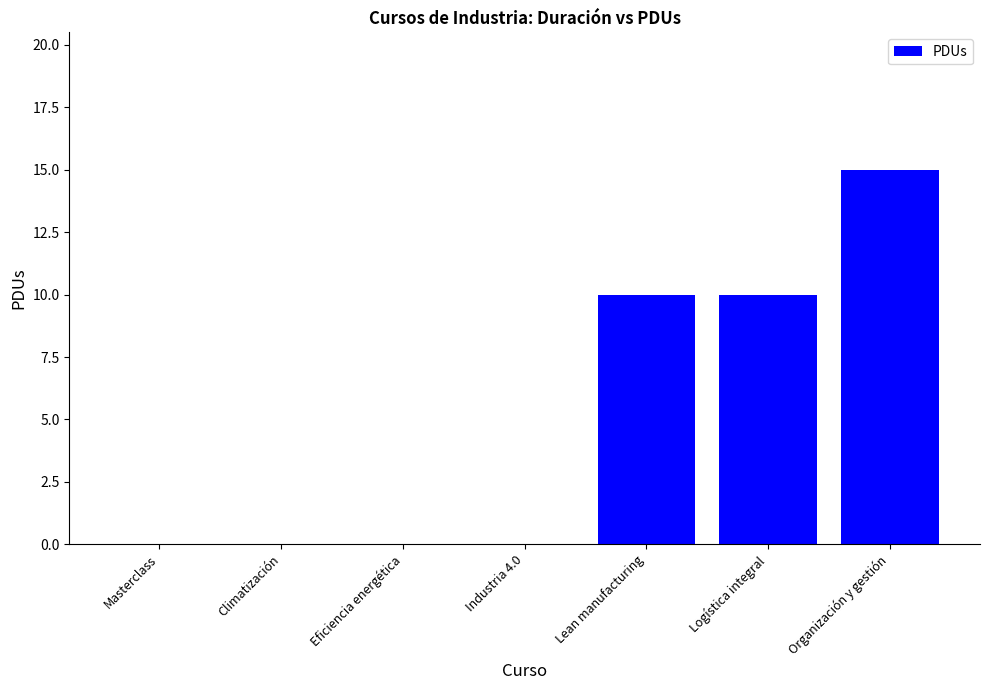

Count the number of data series in this chart.

1